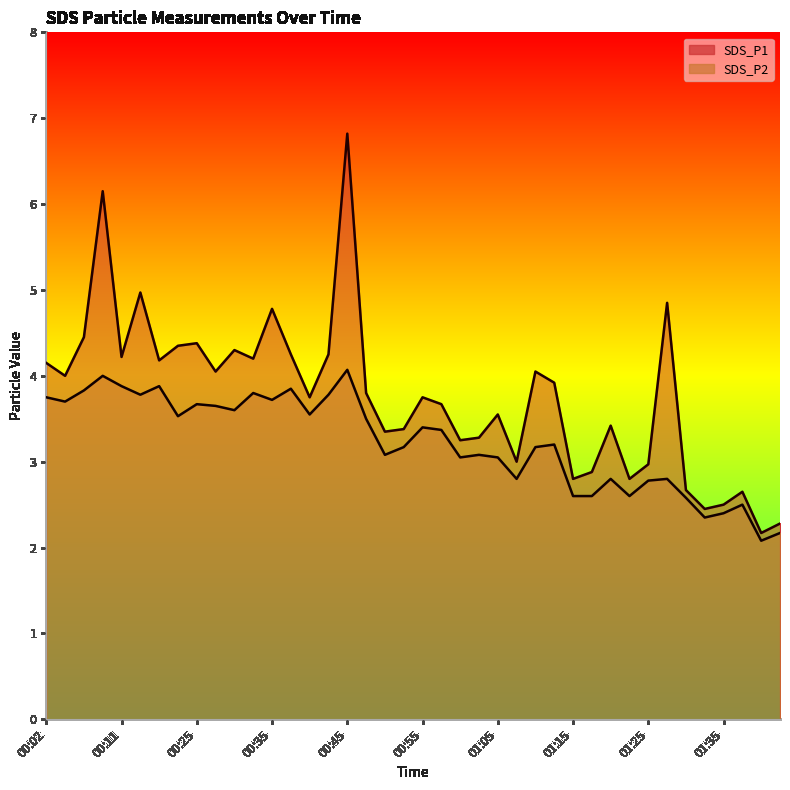

Between 00:02 and 01:32, which series saw the biggest shift?

SDS_P1